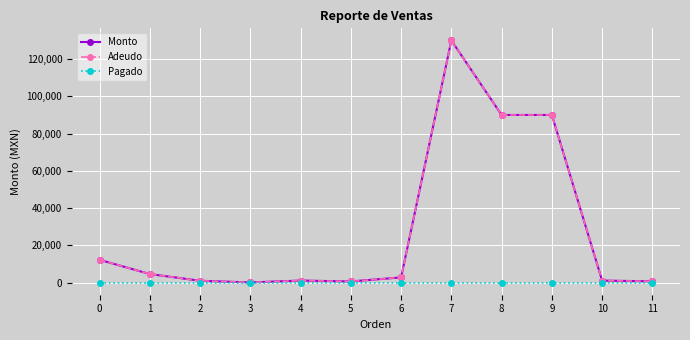

At which label is Adeudo closest to 65049?

8